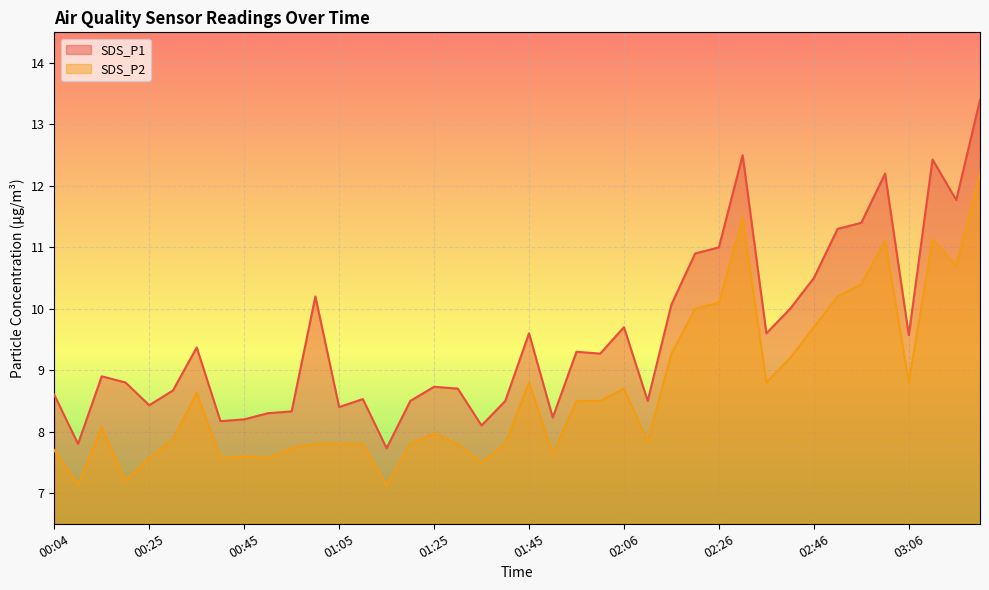

What is the sum of the SDS_P2 values at 01:56 and 01:10?

16.3